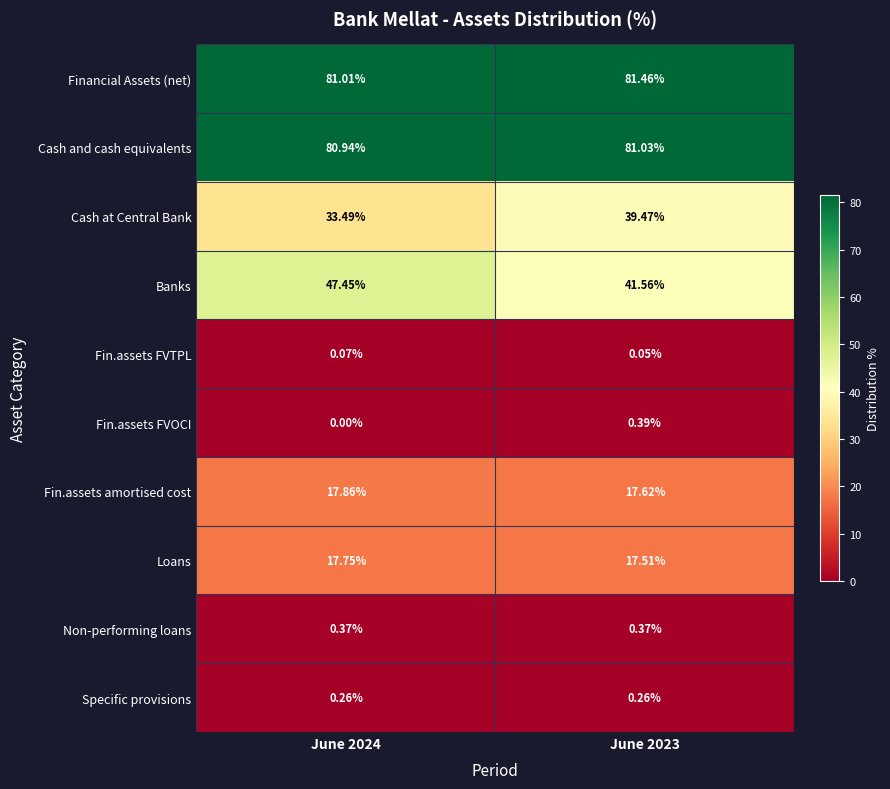

Which series has the largest range (max minus min)?

Cash at Central Bank